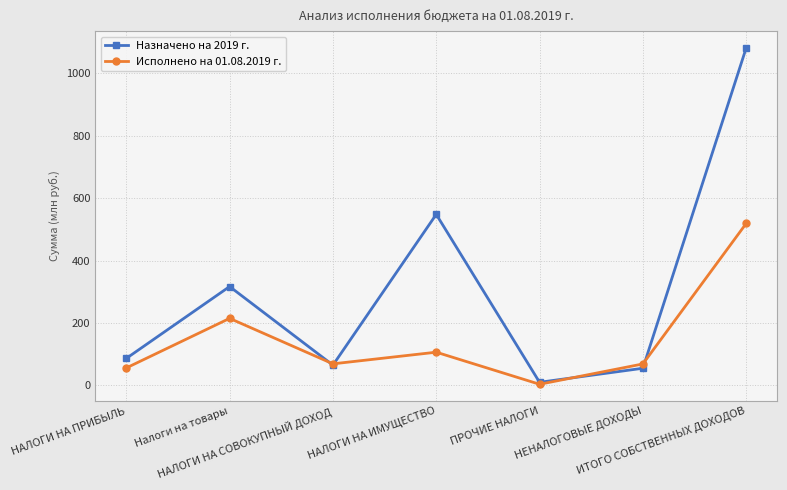

How many interior local peaks does the Назначено на 2019 г. series have?

2